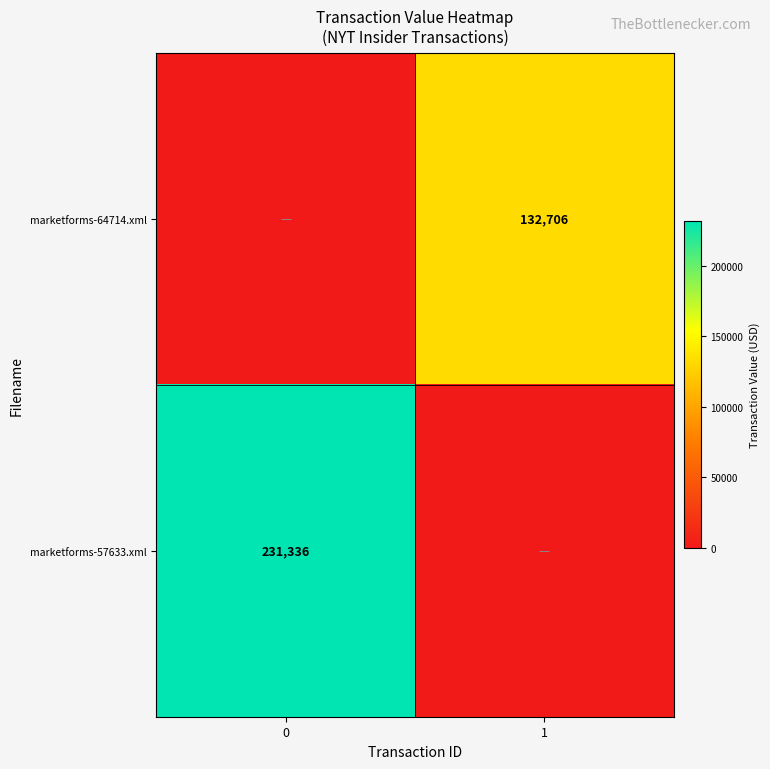

Is the value of marketforms-57633.xml at 0 greater than the value of marketforms-64714.xml at 1?

Yes